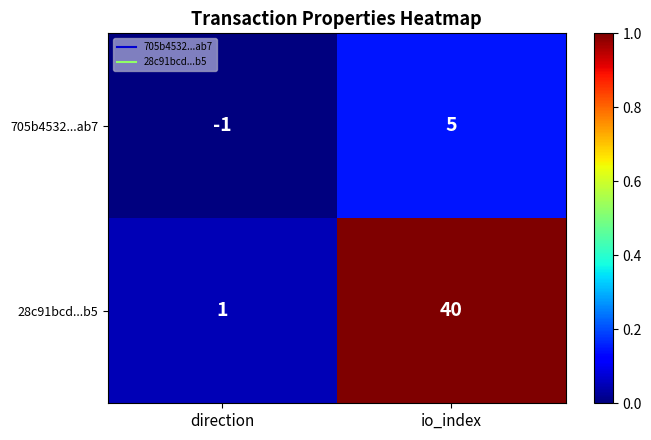

Rank the series by their maximum value, from lowest to highest.

705b4532...ab7, 28c91bcd...b5